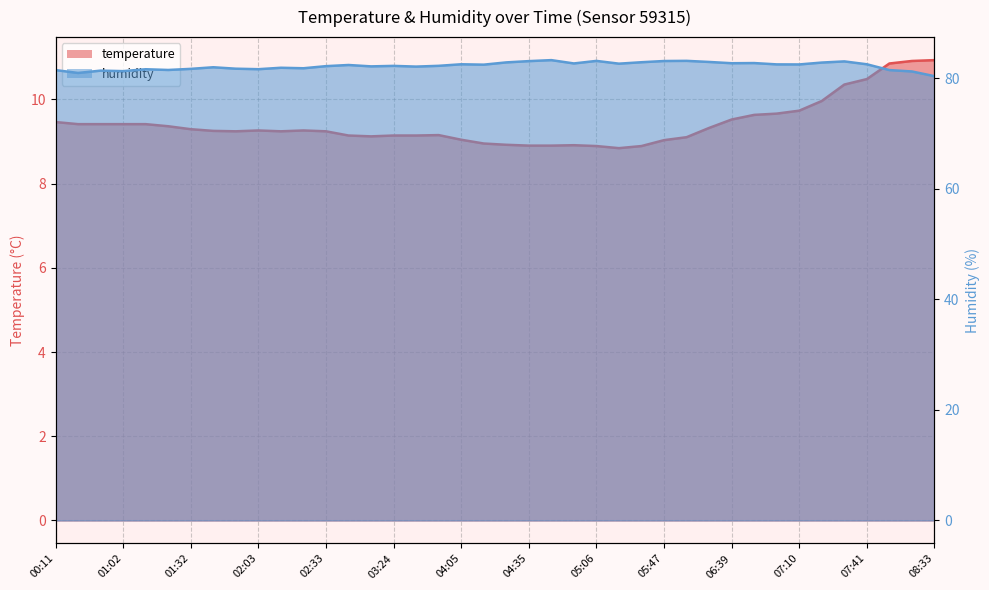

At which category does humidity reach its first local peak?

00:52